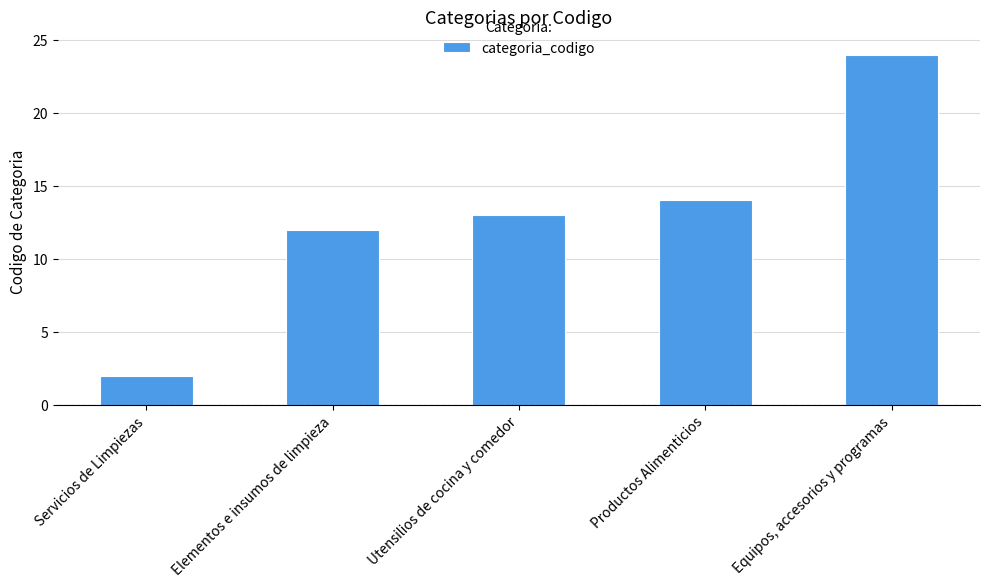

What is the label of the 4th bar from the right?

Elementos e insumos de limpieza